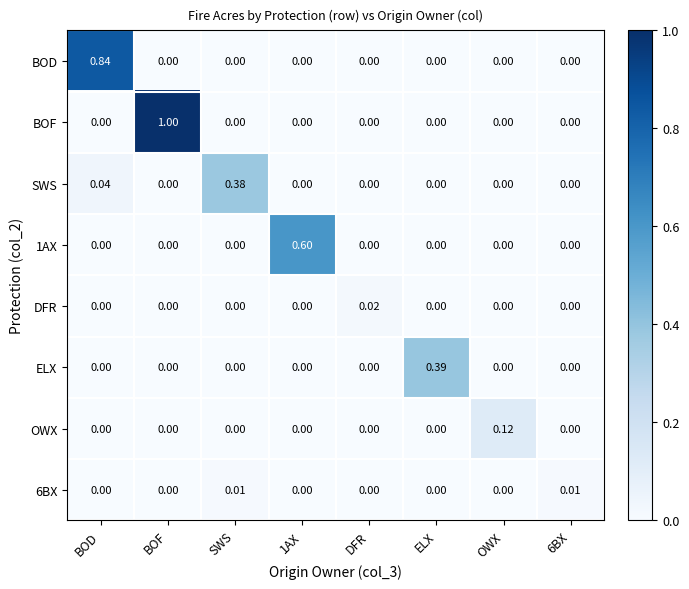

Which series has the widest spread of values?

BOF